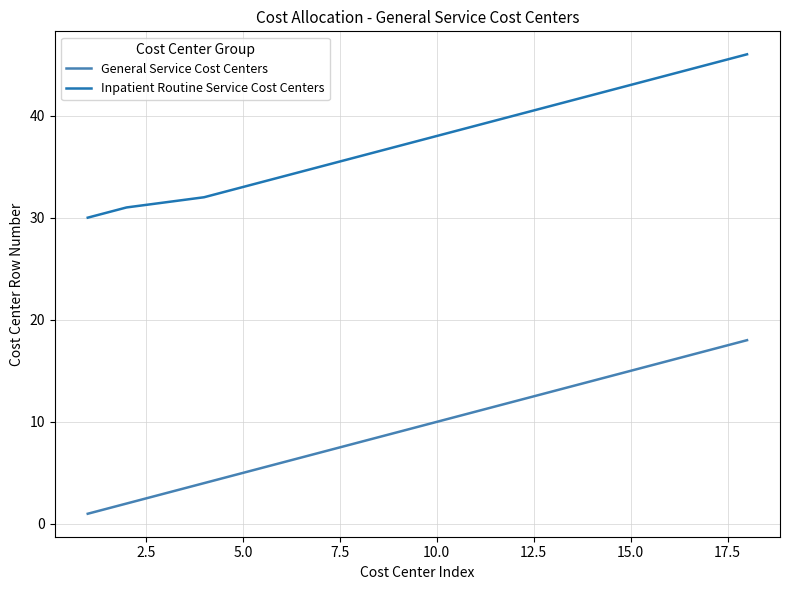

Rank the series by their maximum value, from lowest to highest.

General Service Cost Centers, Inpatient Routine Service Cost Centers